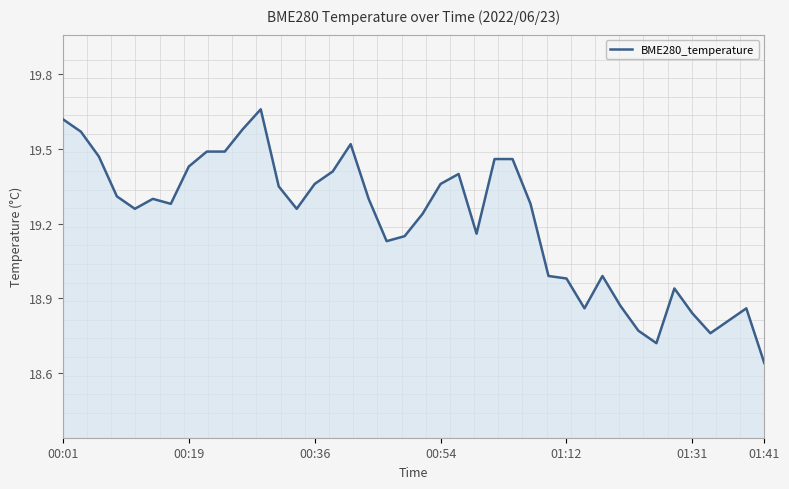

What is the difference between the maximum and minimum values?

1.0